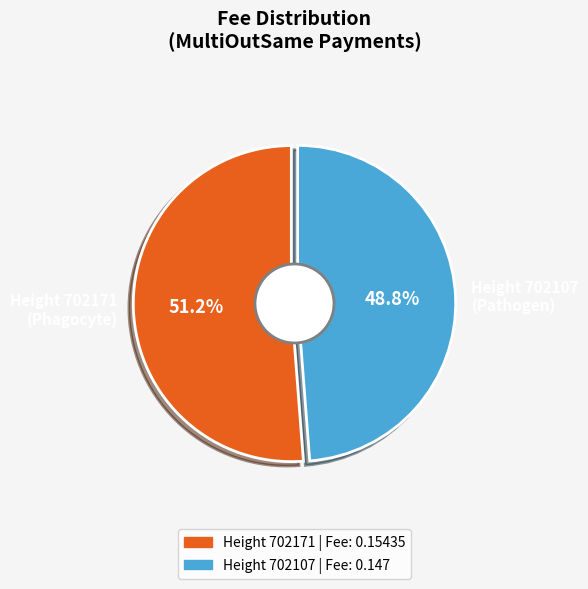

What is the smallest slice in the pie chart?

Height 702107 (Pathogen)